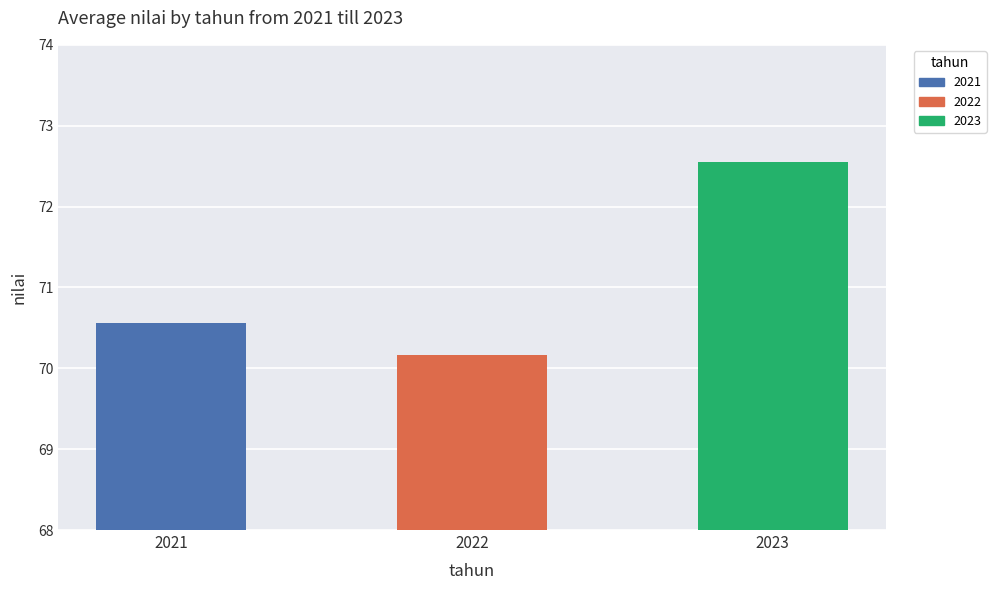

Are the bars grouped side by side (vs. stacked)?

No